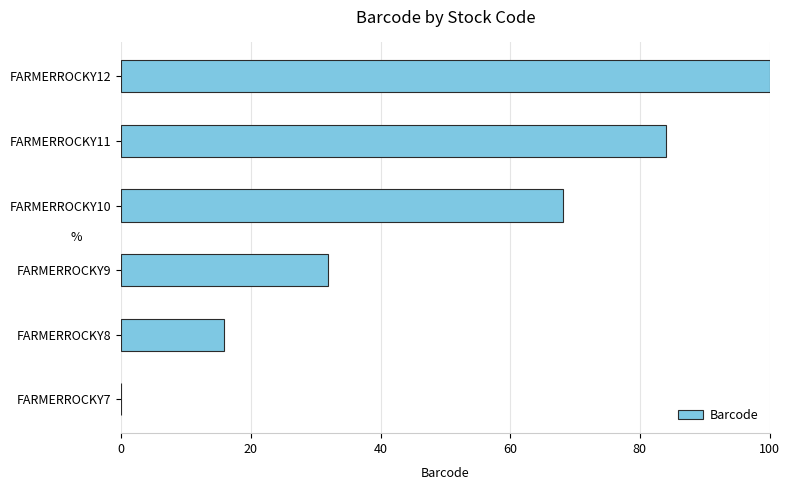

How many distinct data groups are displayed?

1